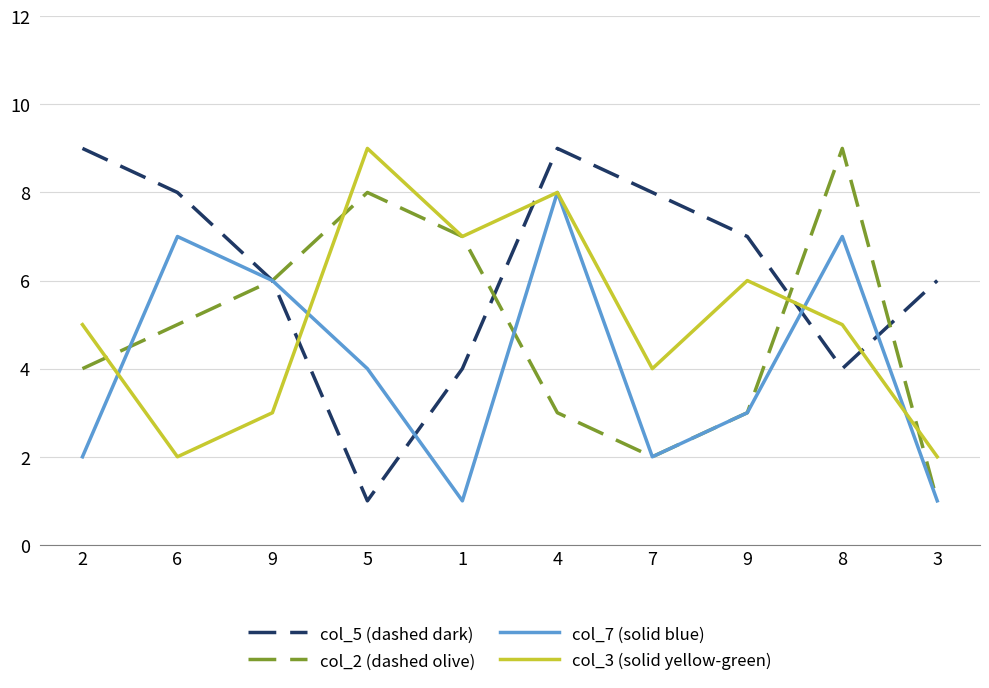

Where does the col_7 (solid blue) series first go above 4?

6